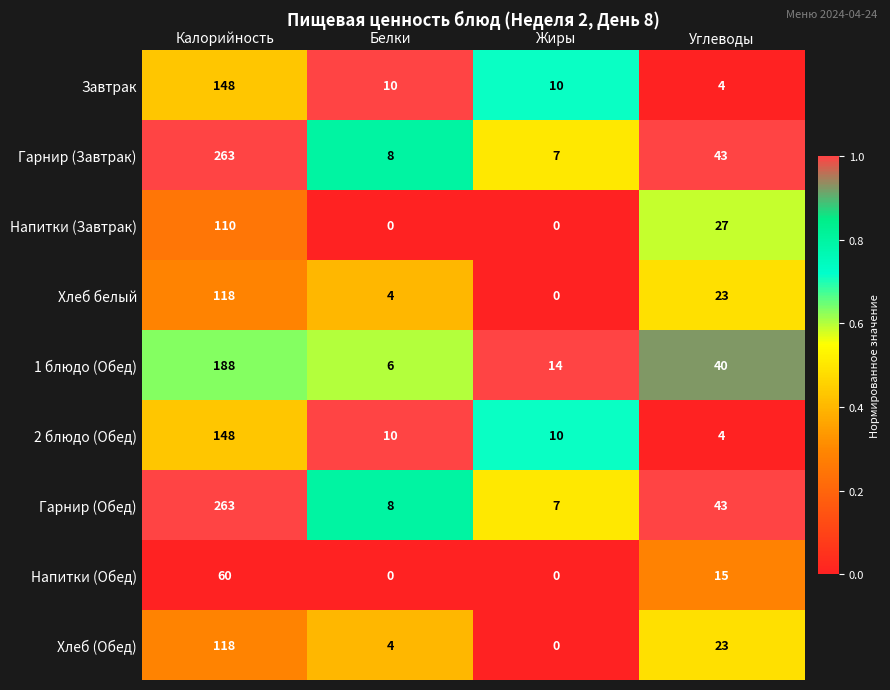

How many distinct data groups are displayed?

9